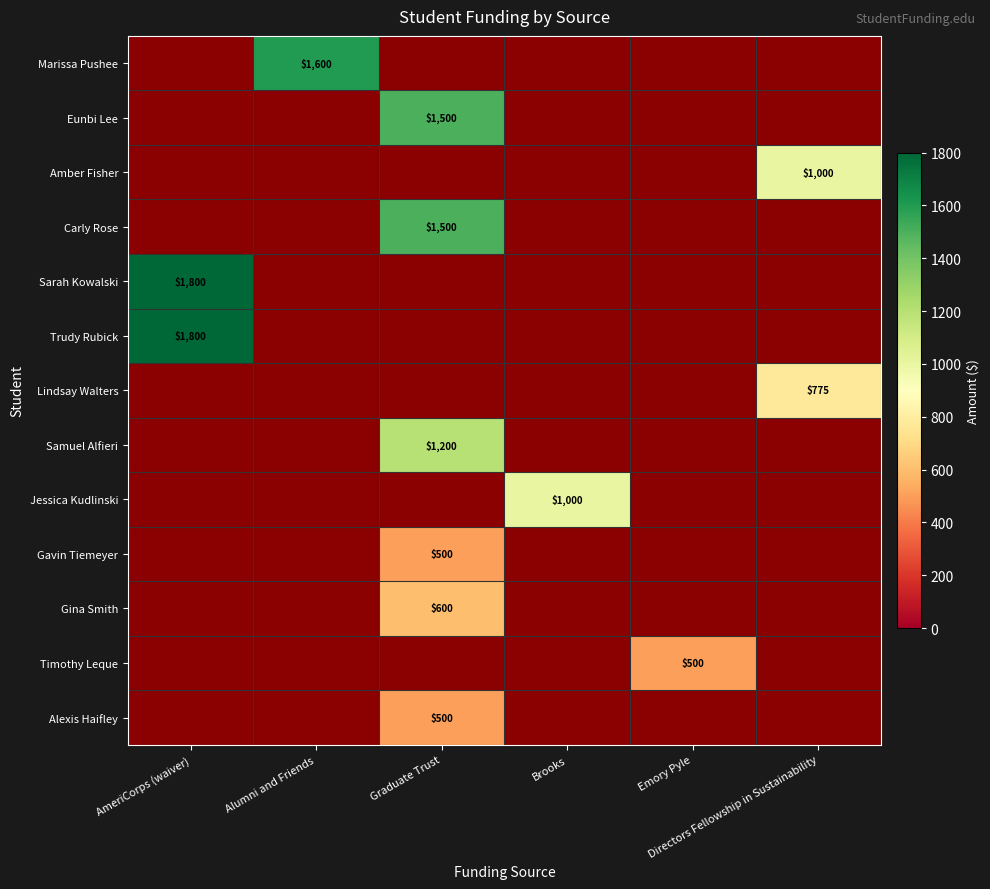

Which has a higher value, AmeriCorps (waiver) or Directors Fellowship in Sustainability?

AmeriCorps (waiver)